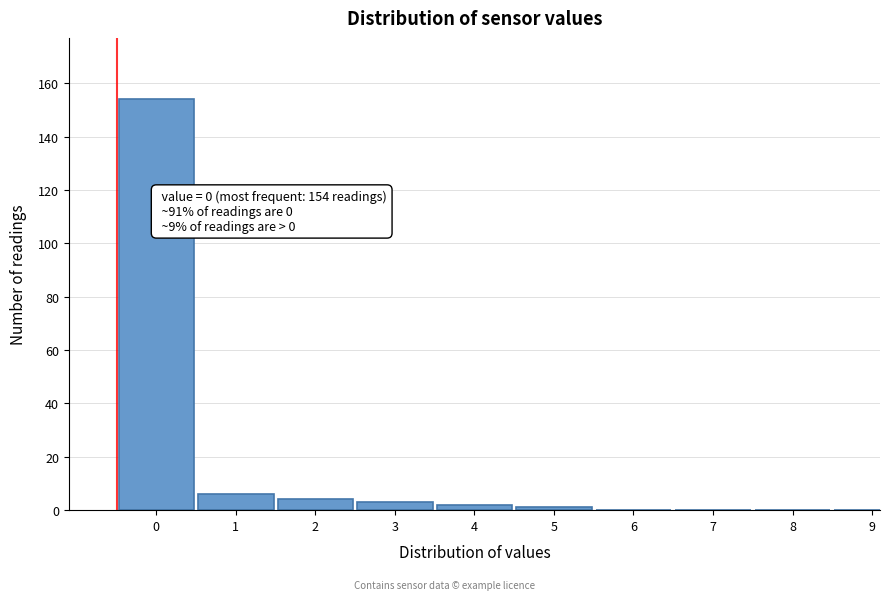

Reading right to left, transcribe all the data shown in this chart.

9=0	8=0	7=0	6=0	5=1	4=2	3=3	2=4	1=6	0=154